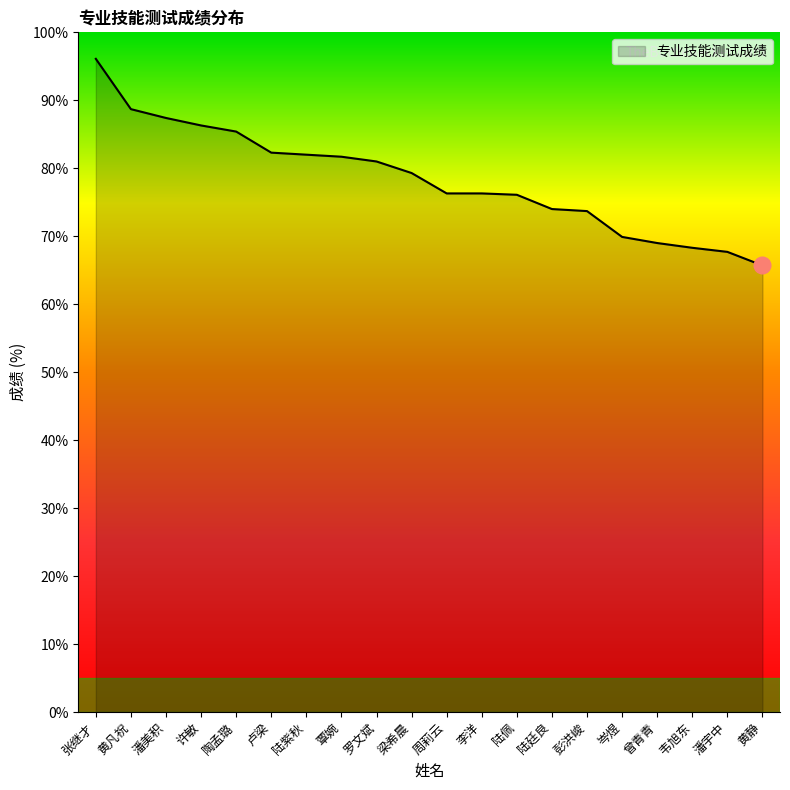

Which label corresponds to the largest value in the chart?

张继才